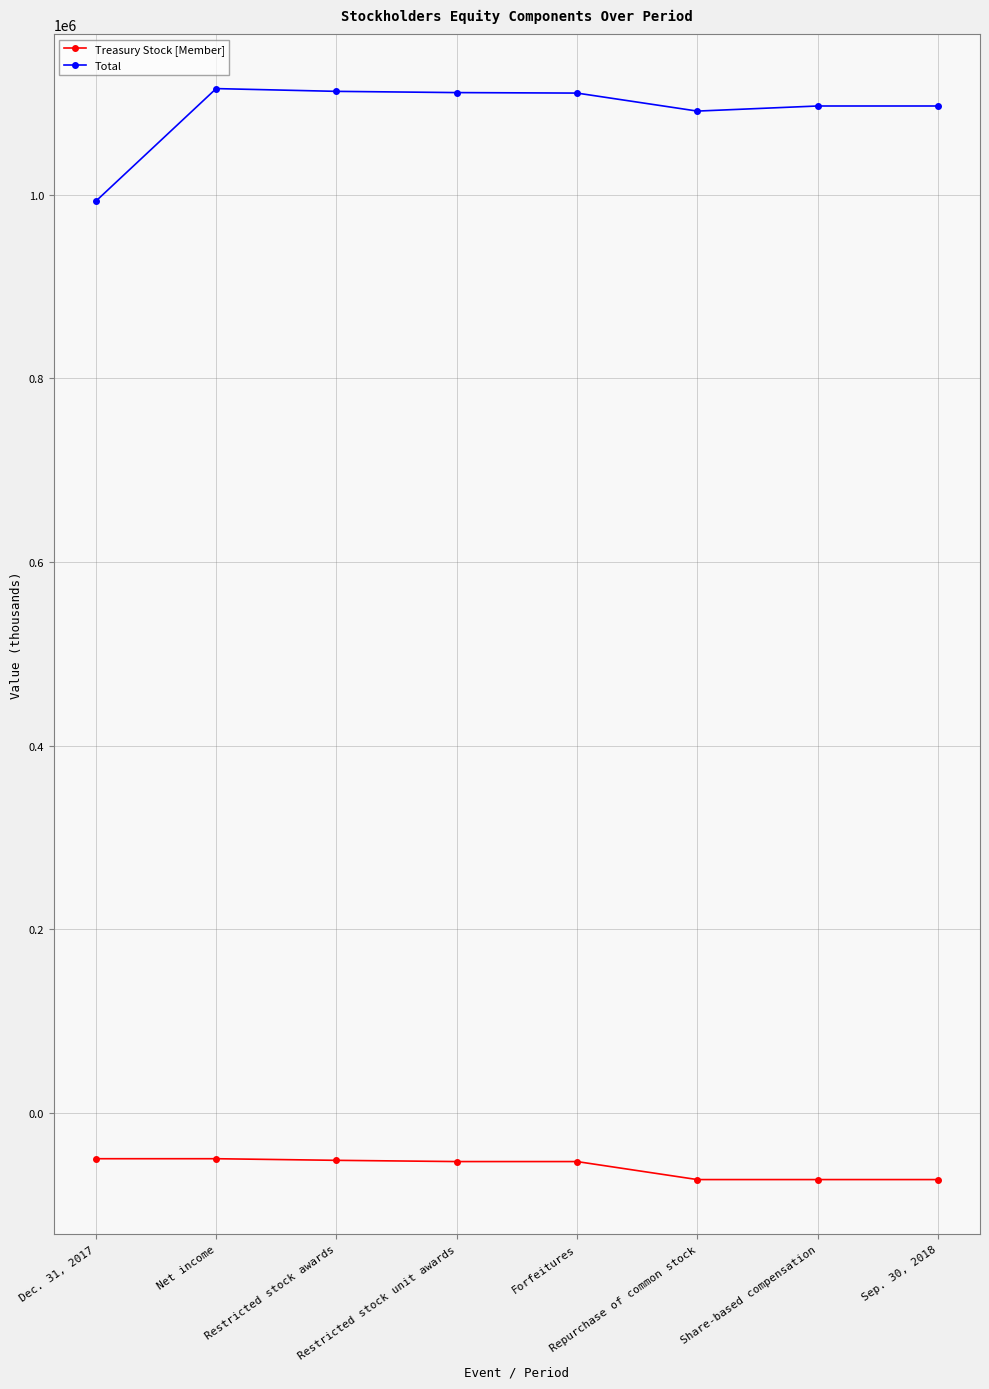

Which series has the largest total across all categories?

Total